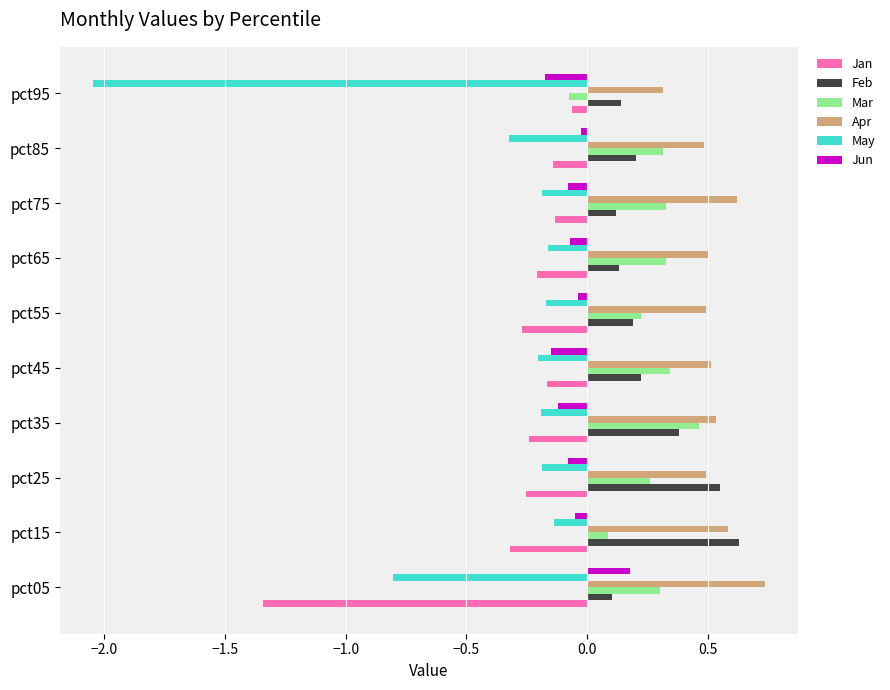

How many negative values does the Mar series have?

1